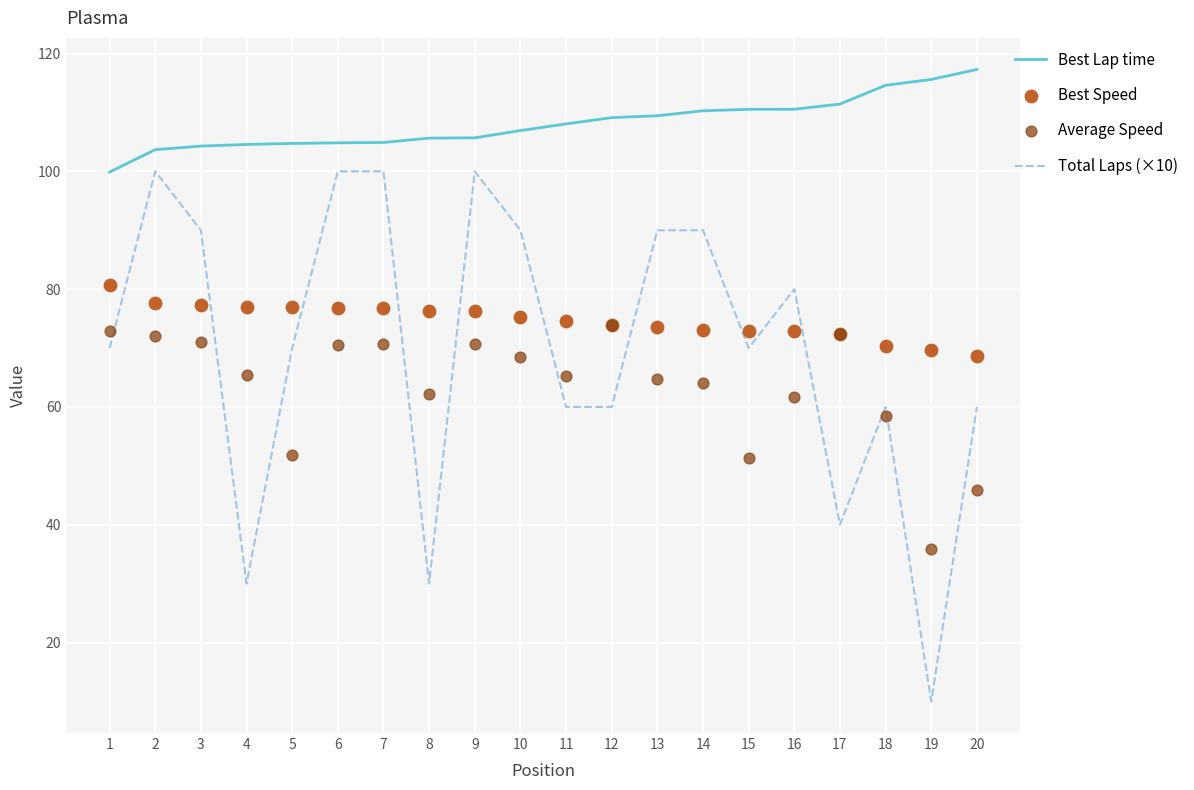

Which series has the largest Y range (max minus min)?

Total Laps (×10)